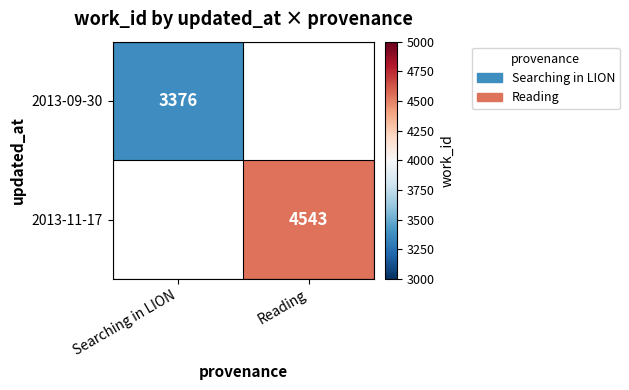

The 2013-11-17 series shows 4543 at Reading. True or false?

True